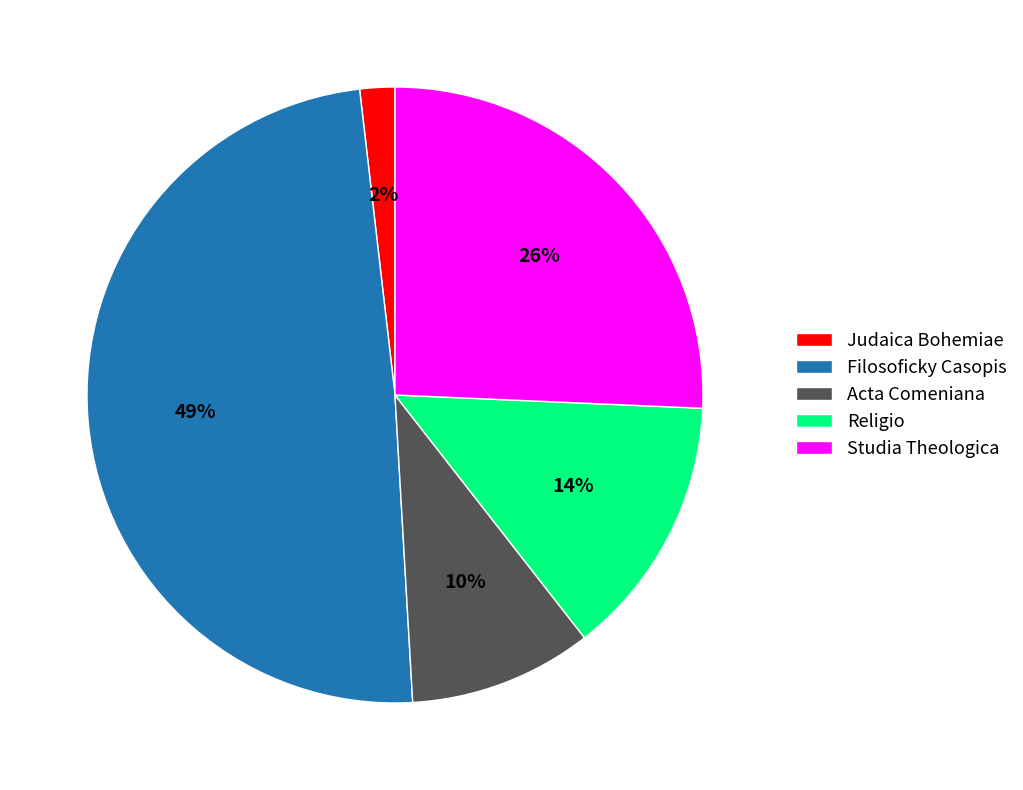

Between Religio and Studia Theologica, which is larger?

Studia Theologica